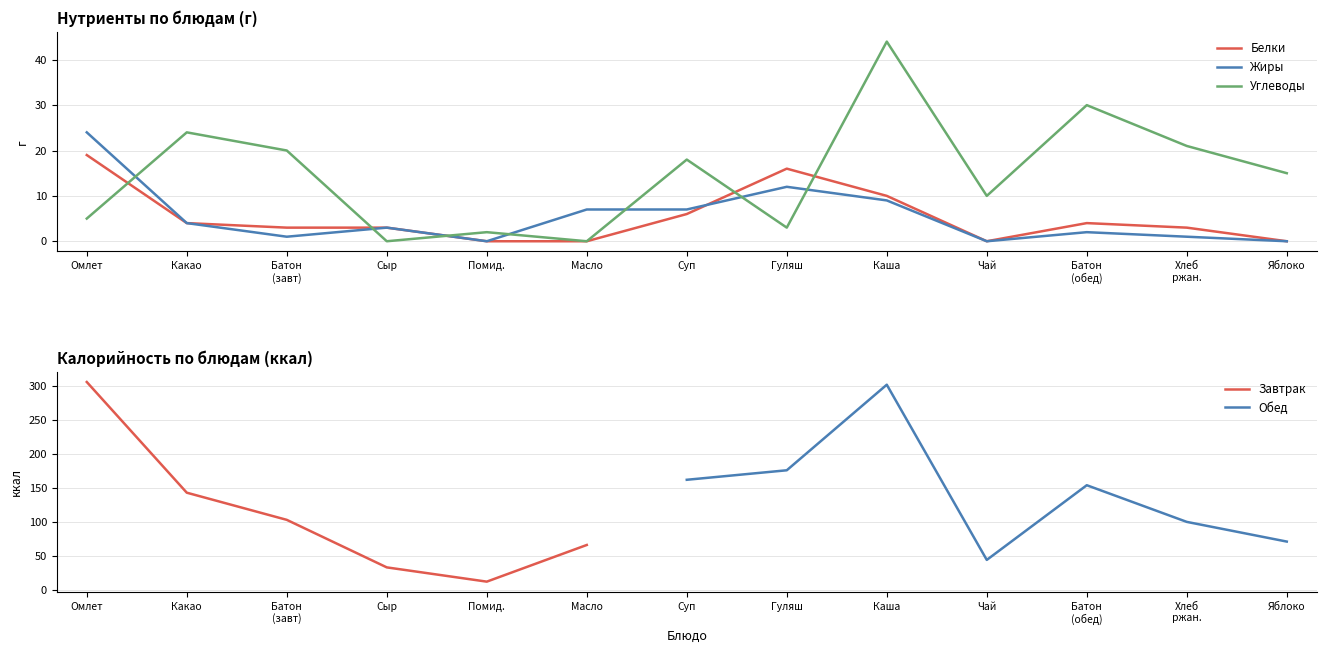

What is the approximate value of Белки at Гуляш?

16